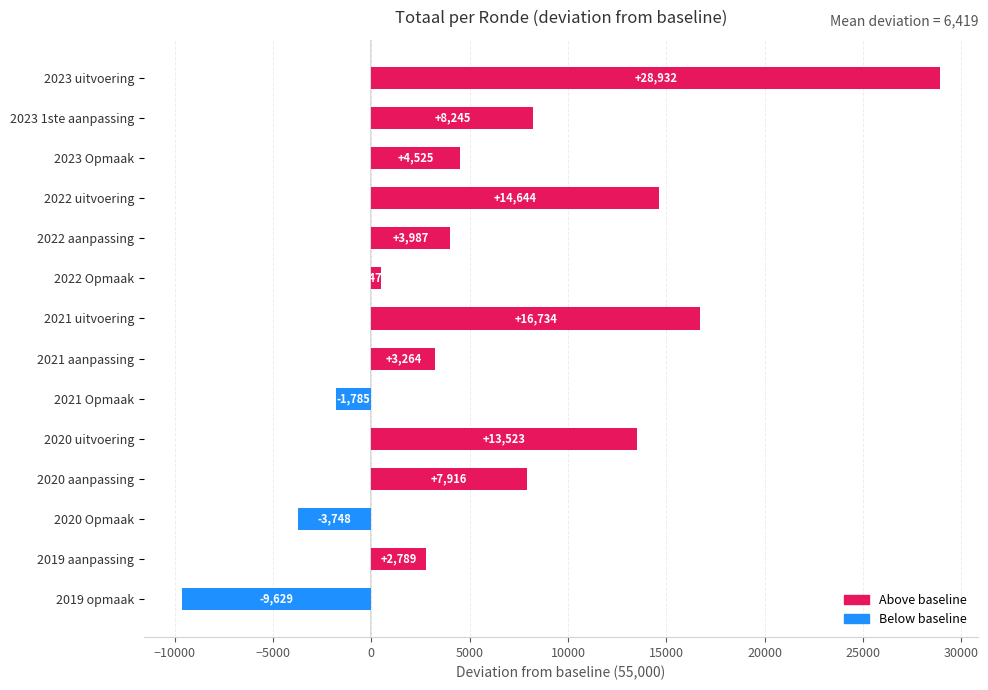

What is the label of the 1st bar from the bottom?

2019 opmaak